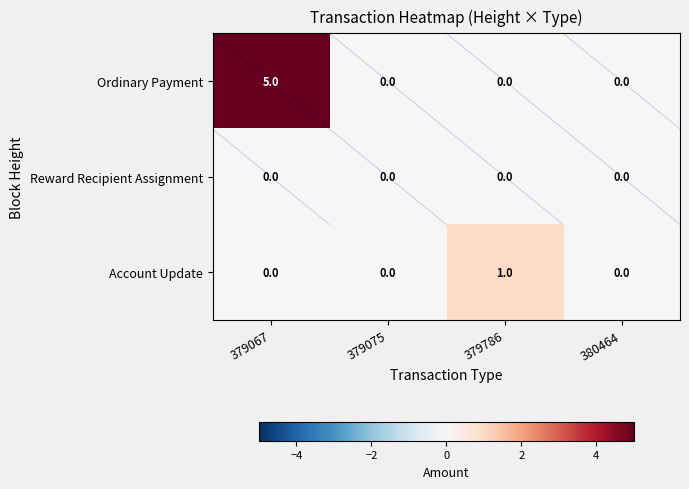

Count the number of categories in the chart.

4